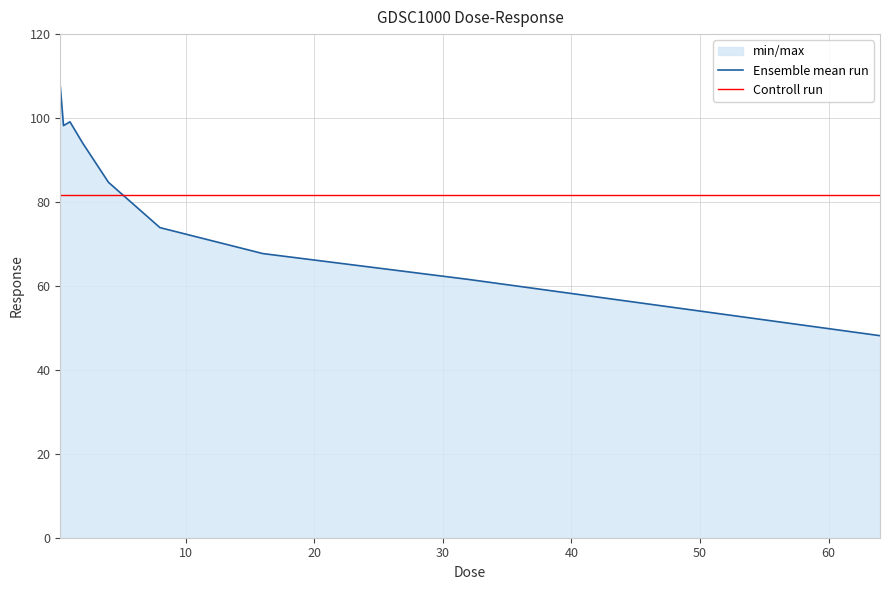

Does the chart display data point markers on the line(s)?

No